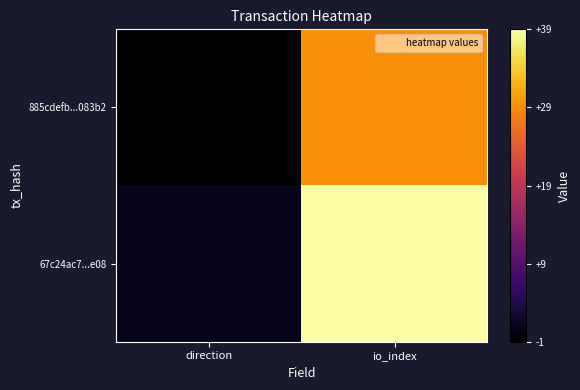

Which has a higher value, direction or io_index?

io_index